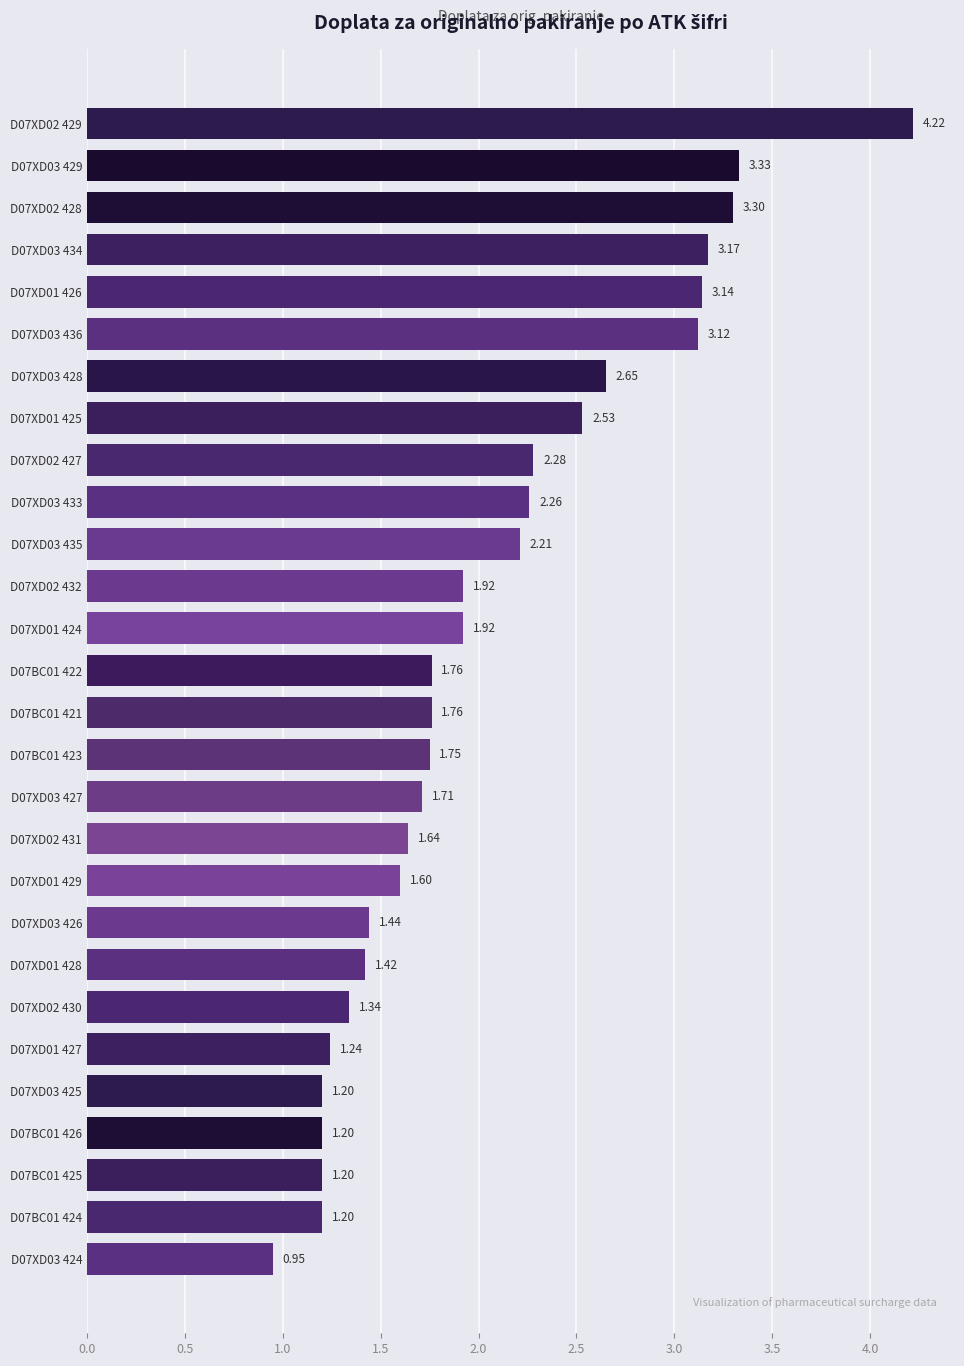

Which has a higher value, D07XD02 430 or D07XD03 426?

D07XD03 426